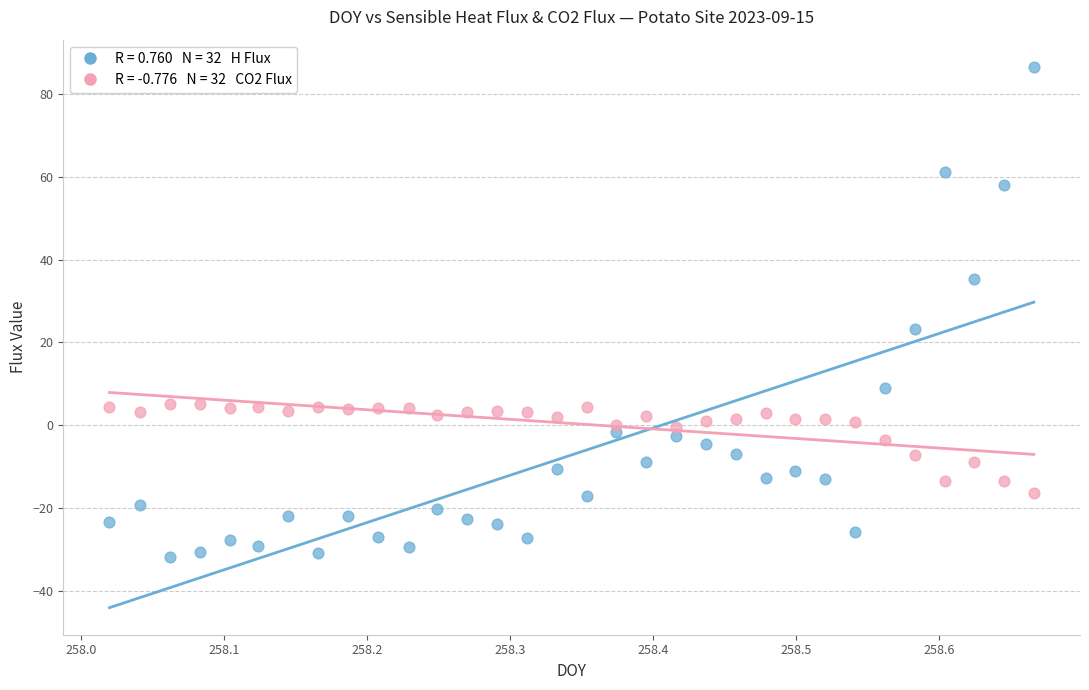

Across all series, what Y value is closest to 27?

23.2